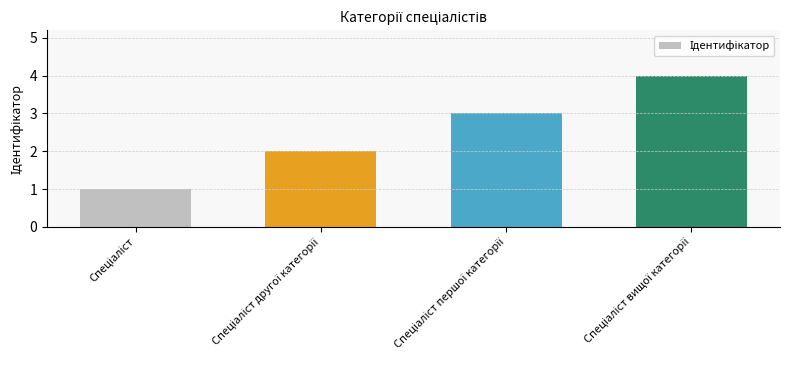

What is the difference between the maximum and minimum values?

3